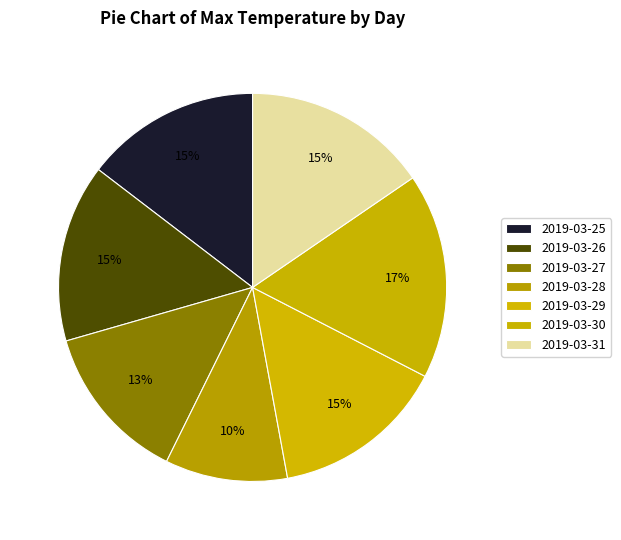

To the nearest percent, what portion does 2019-03-29 represent?

15%